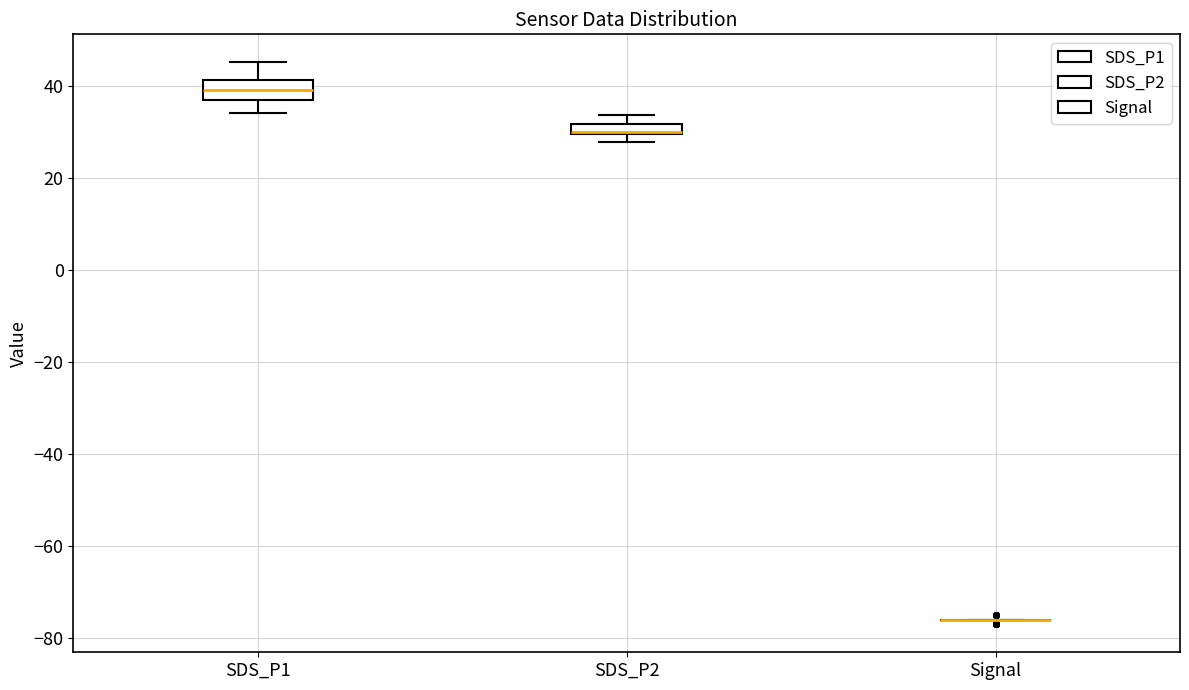

Comparing the boxes themselves (not the whiskers), which one is the tallest?

SDS_P1